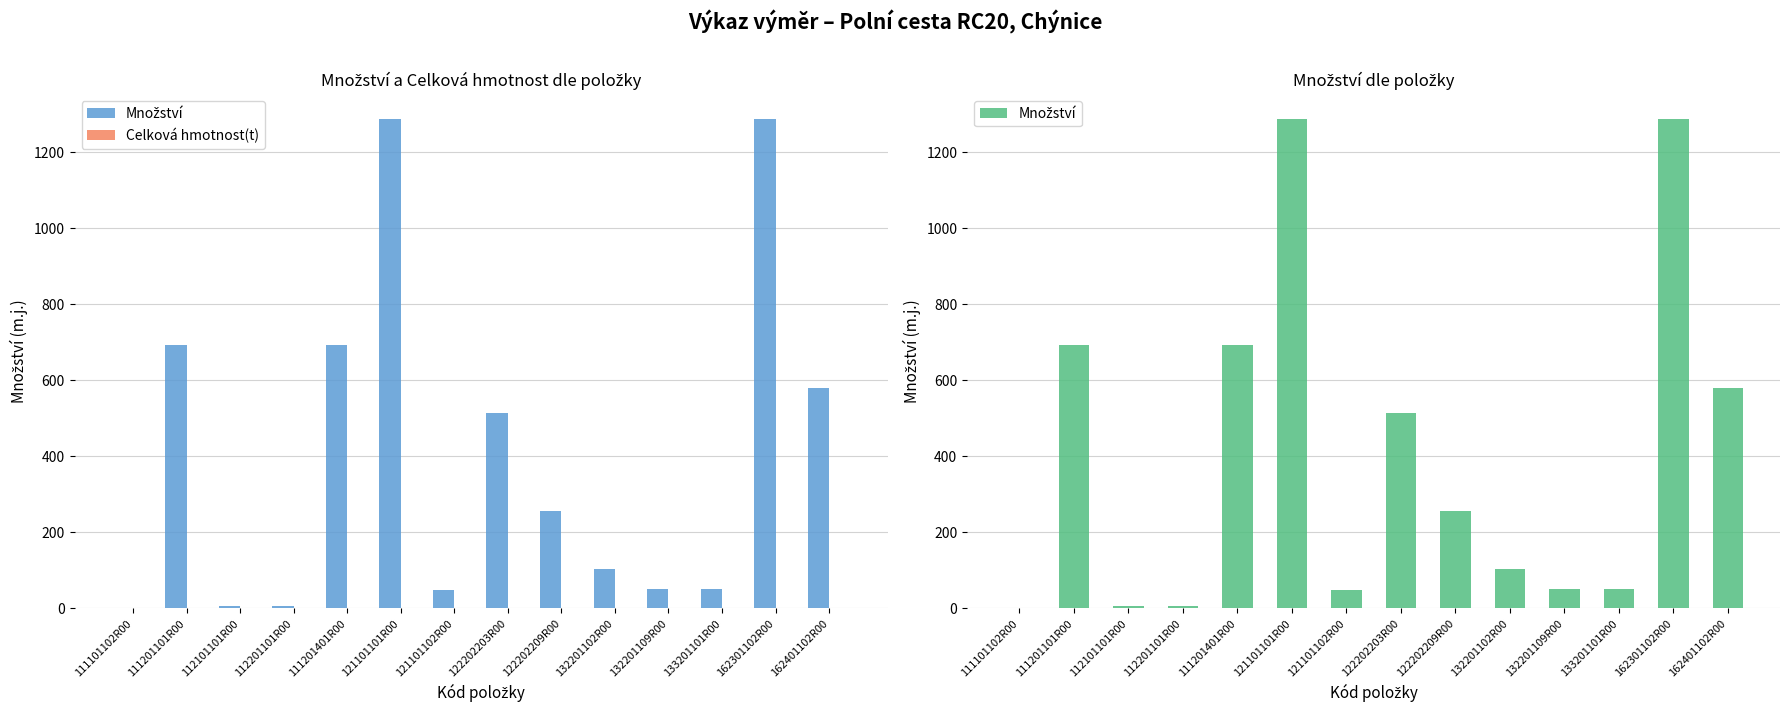

At which label is Množství closest to 644?

111201101R00